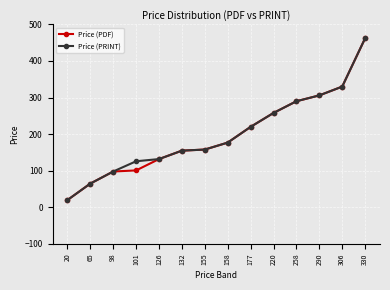

Is it true that Price (PDF) equals 306 at 290?

True